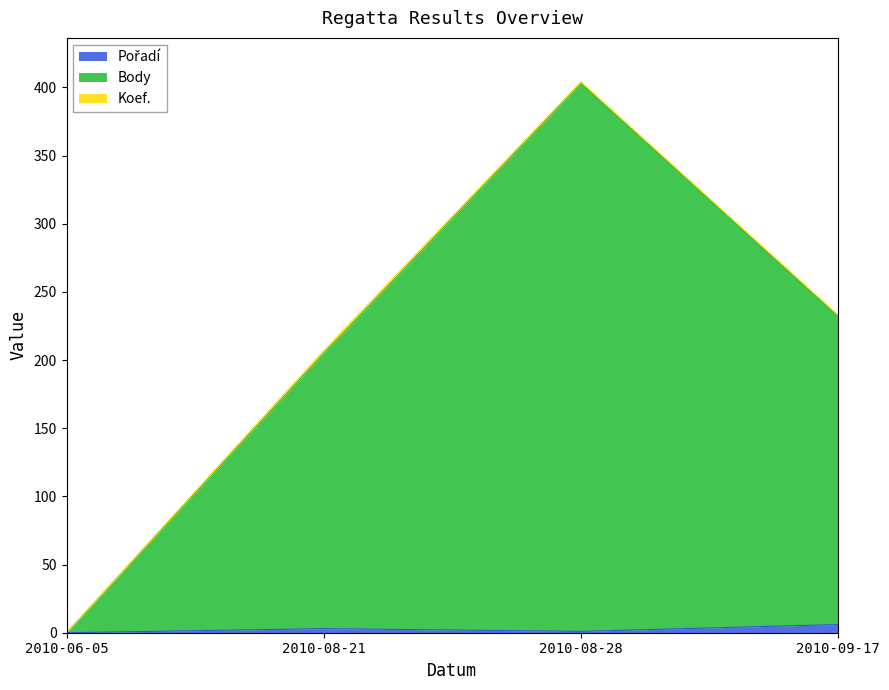

Count the Pořadí values in the range 1 to 6.

3